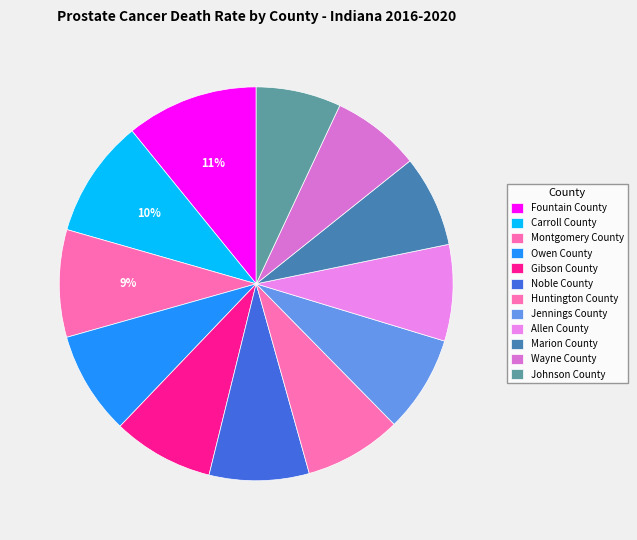

How many slices are in this pie chart?

12